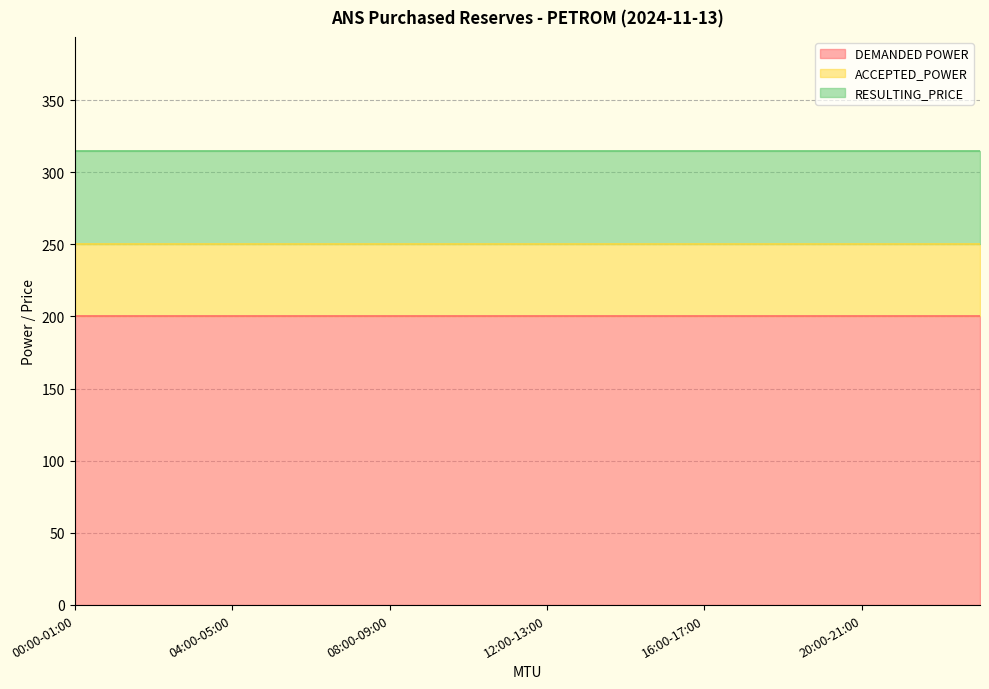

Is the value of DEMANDED POWER at 01:00-02:00 greater than the value of ACCEPTED_POWER at 05:00-06:00?

Yes